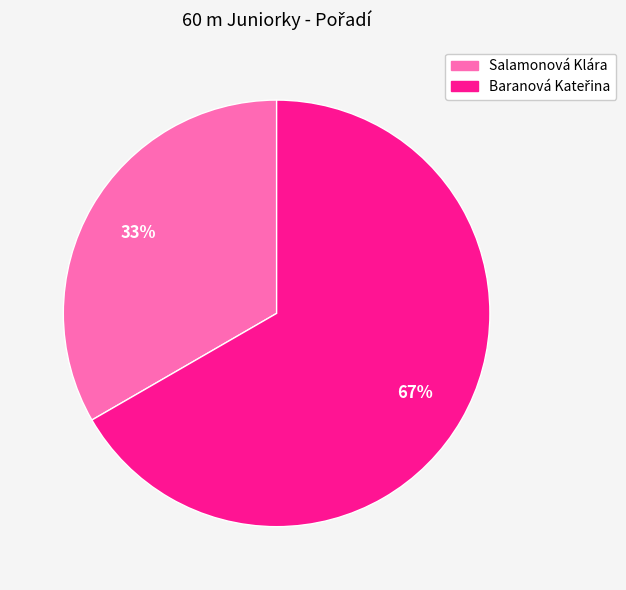

To the nearest percent, what is the average slice percentage?

50%